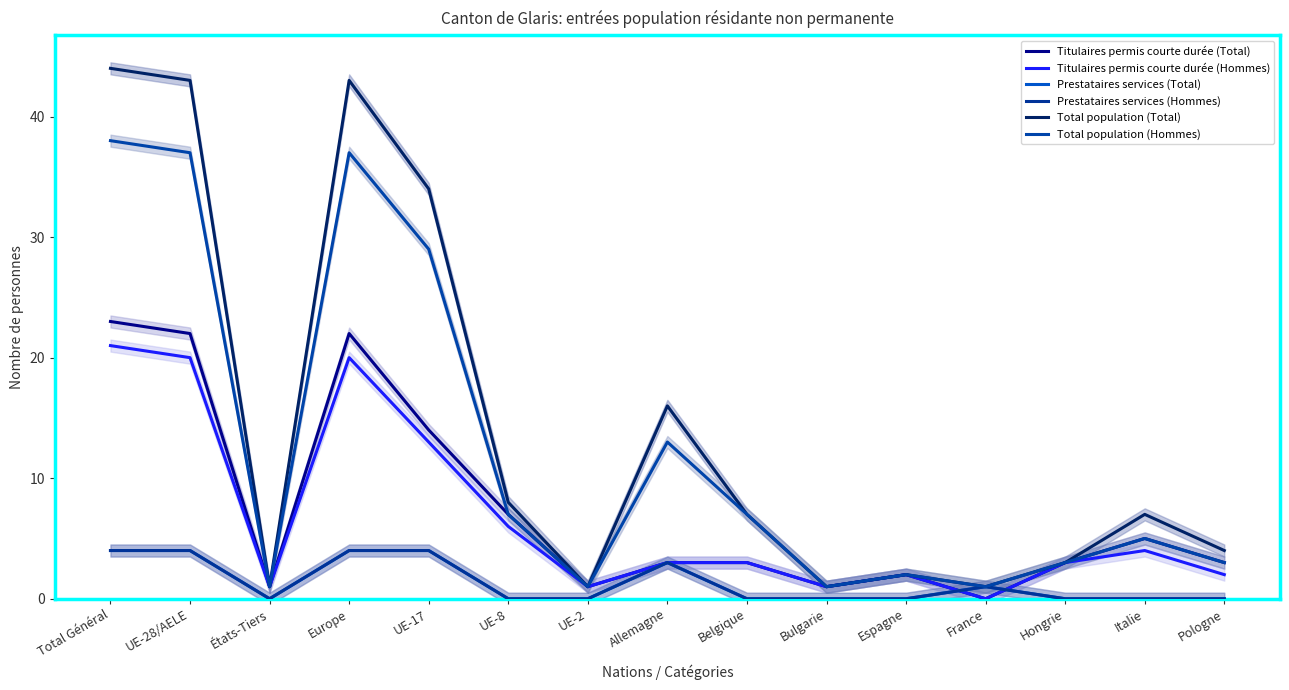

Between Pologne and Hongrie, which is larger?

Pologne